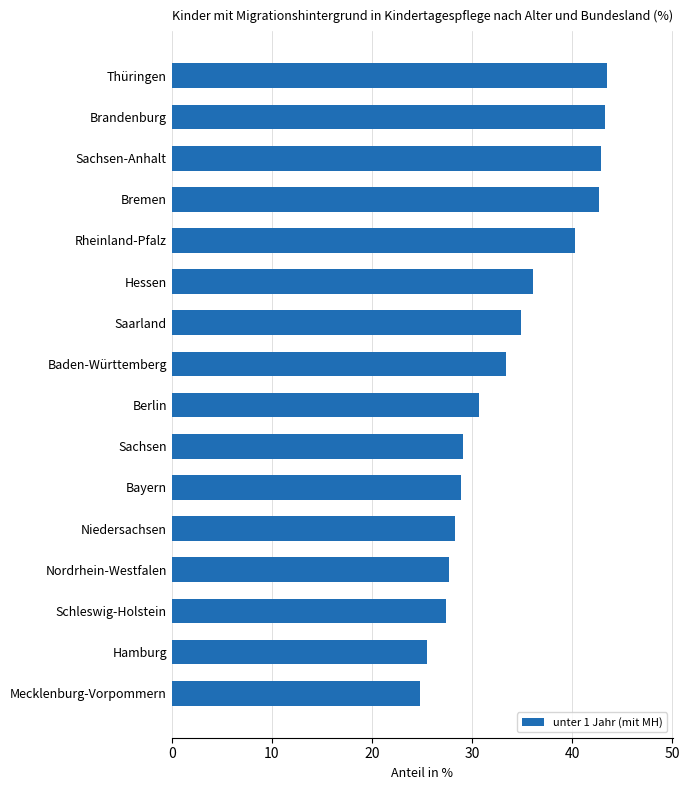

What is the approximate value at Thüringen?

43.5